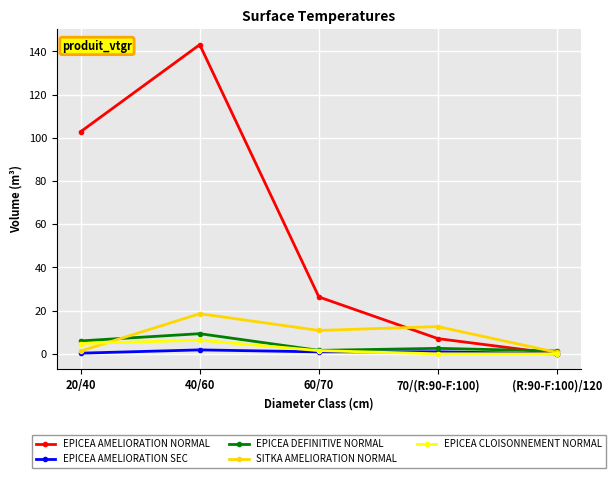

Which series has the largest total across all categories?

EPICEA AMELIORATION NORMAL